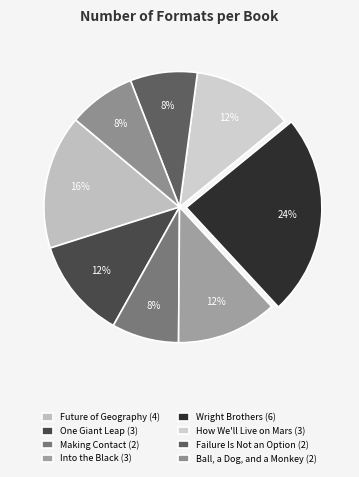

Which has a higher value, Ball, a Dog, and a Monkey or Future of Geography?

Future of Geography